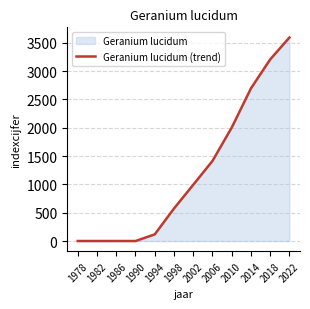

True or false: there are more than 0 points higher than both neighbors.

False